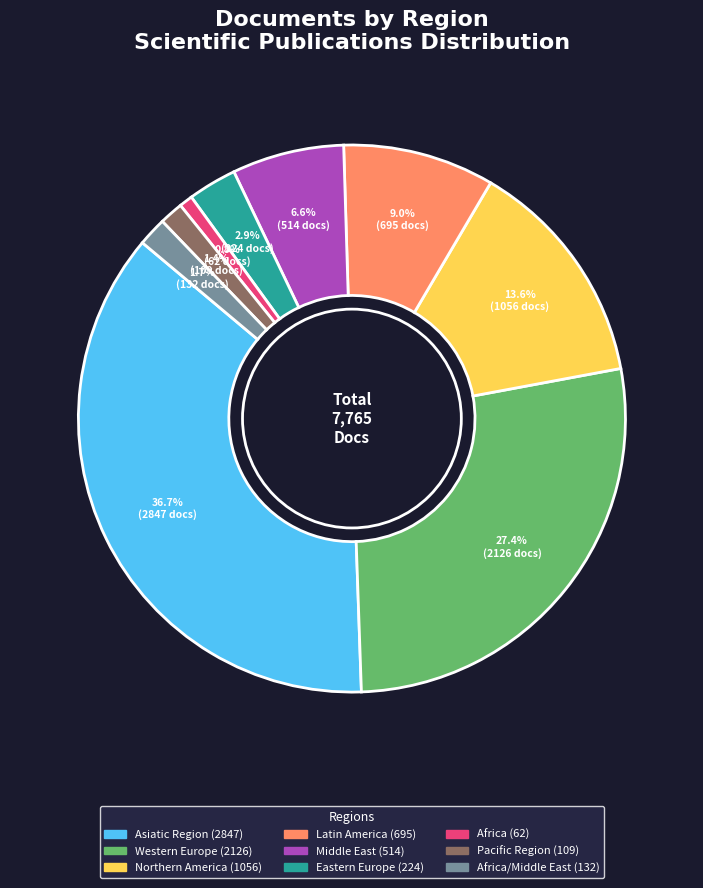

Is there a majority slice in this chart?

No